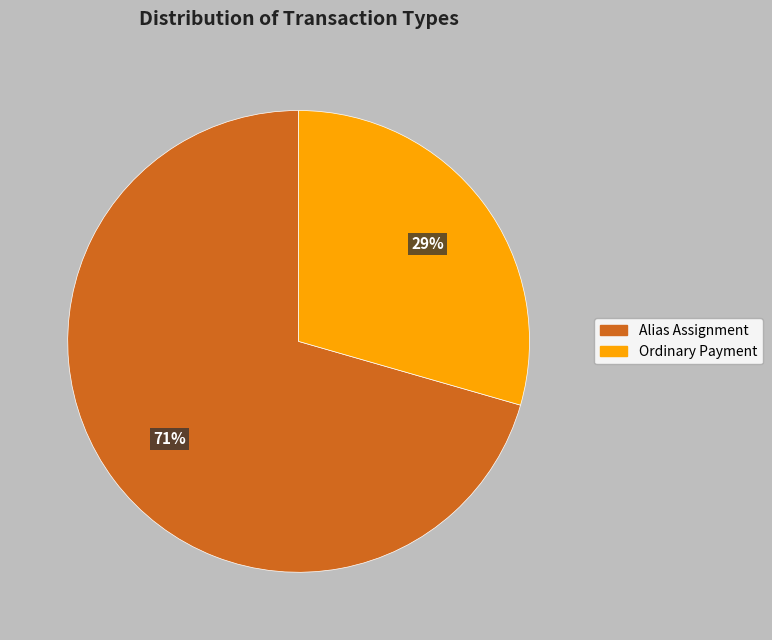

To the nearest percent, what is the combined percentage of Alias Assignment and Ordinary Payment?

100%